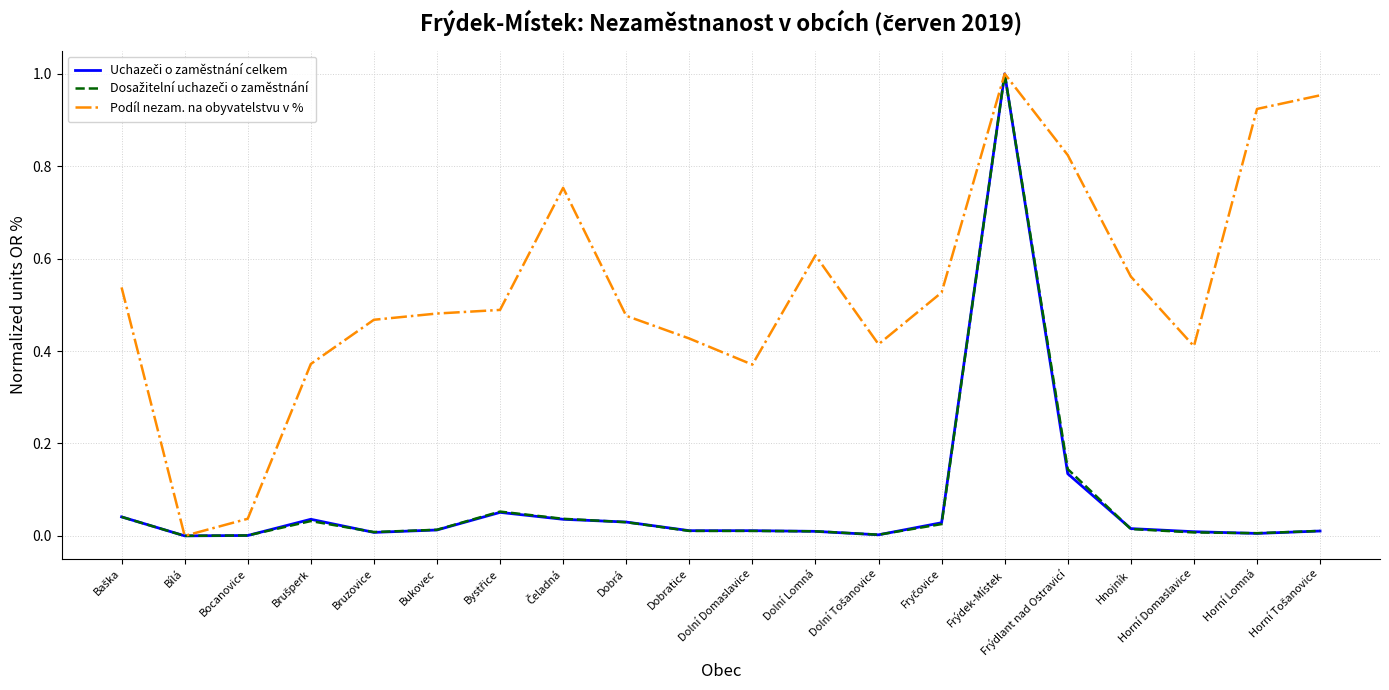

What is the total value across all series at Frýdlant nad Ostravicí?

1.1